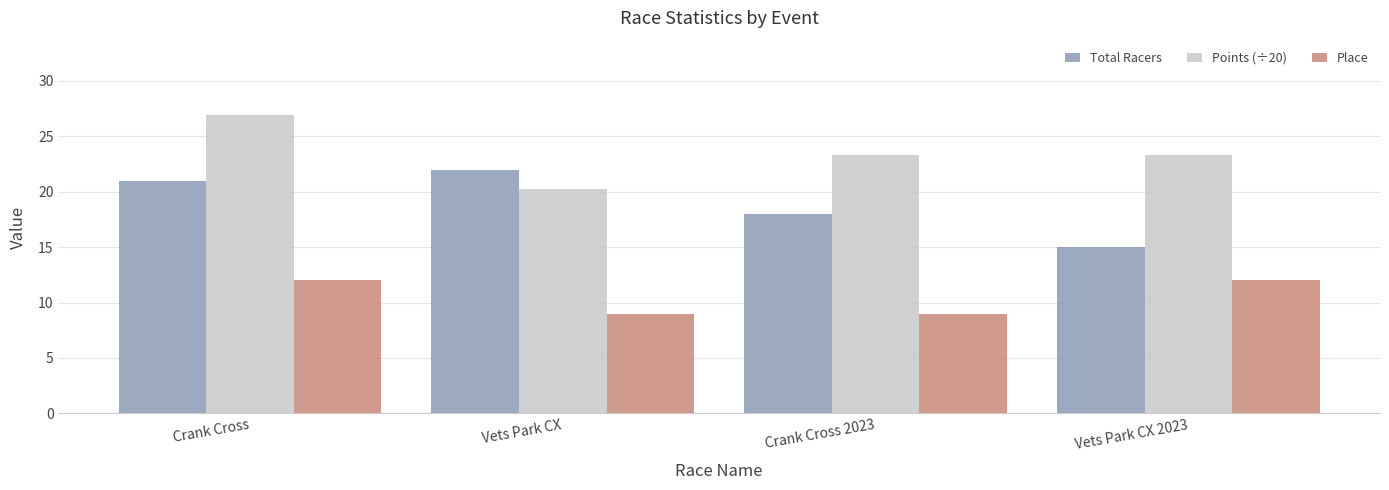

How many bars are there in total?

12